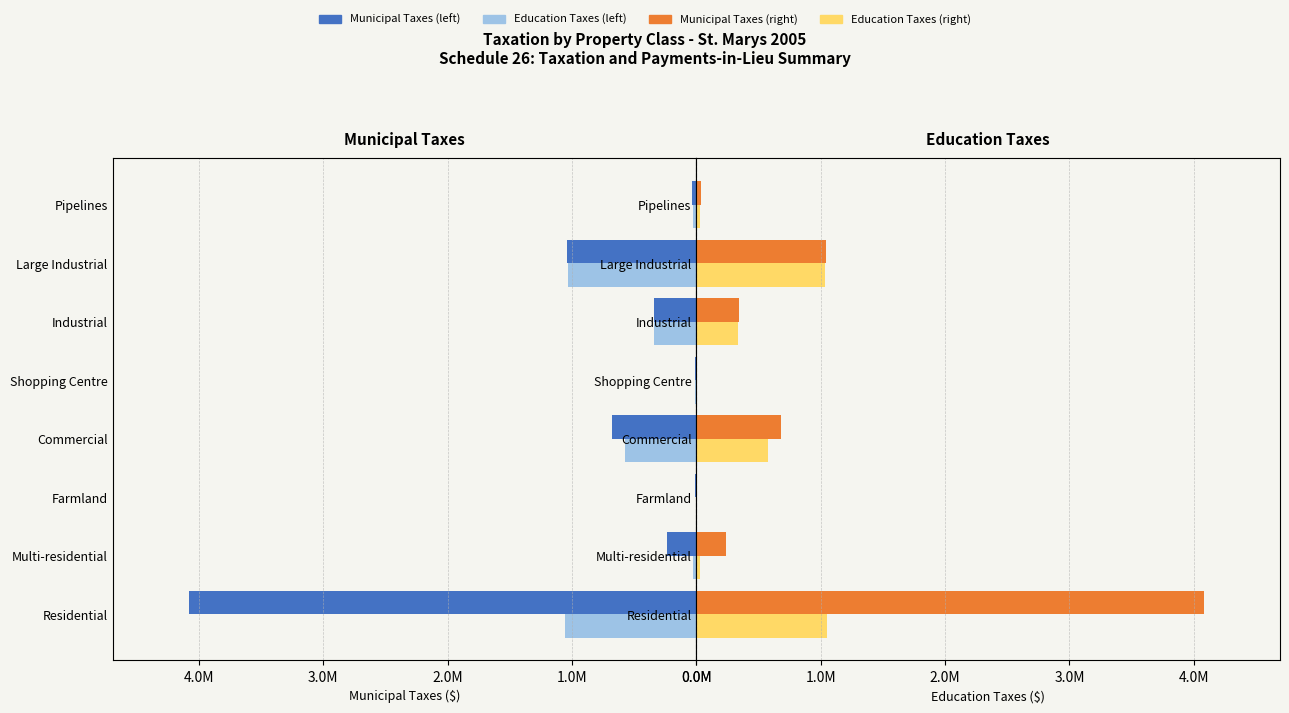

Rank the series by their maximum value, from lowest to highest.

Education Taxes, Municipal Taxes